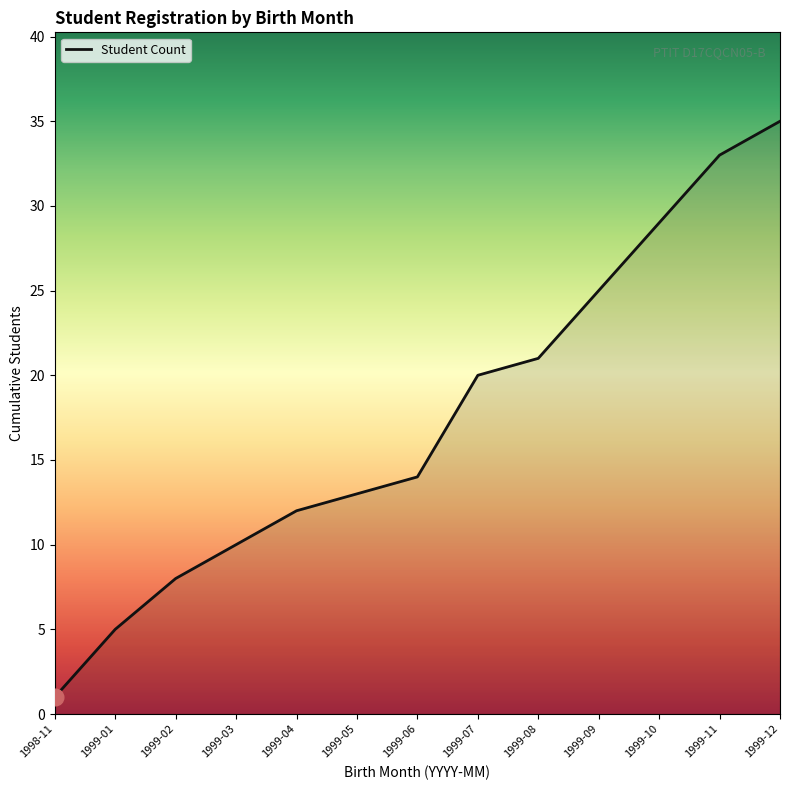

The chart shows a value of 5 at 1999-01. True or false?

True